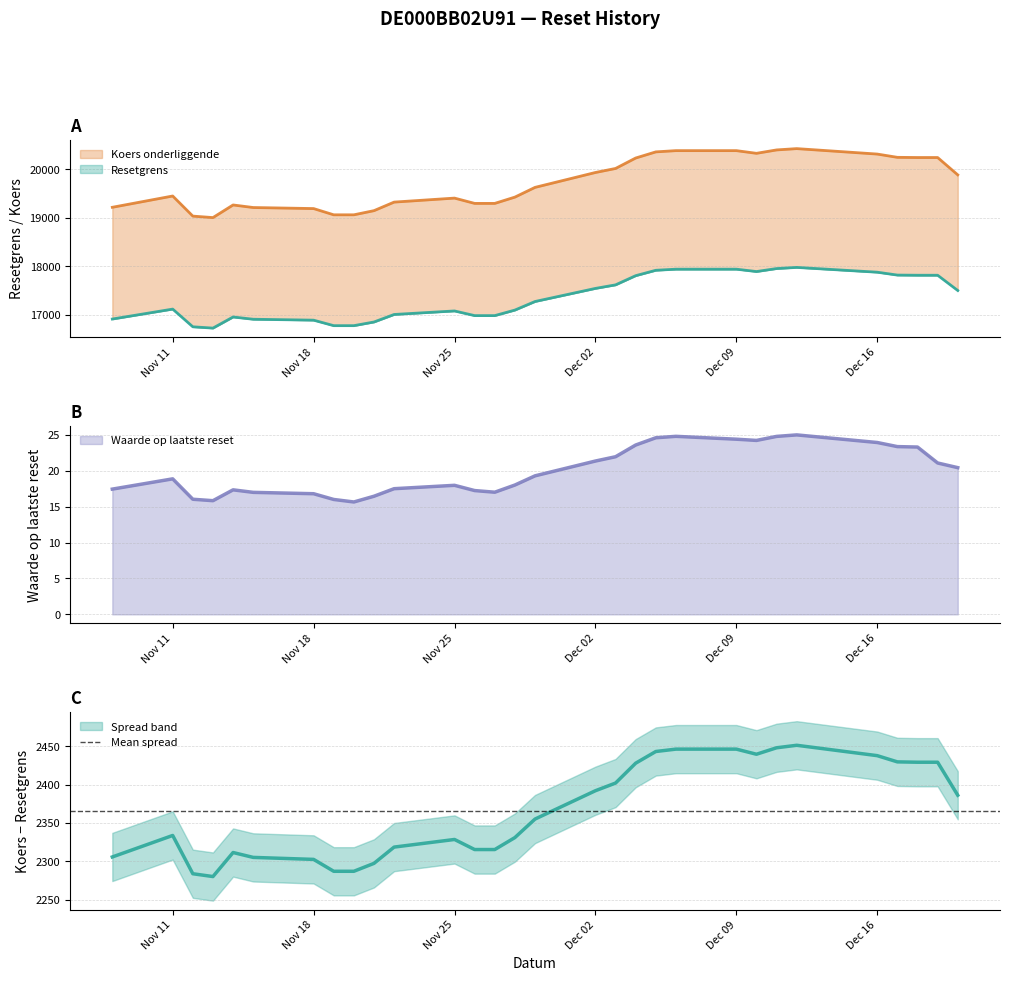

The Waarde op laatste reset series shows 24.4 at Dec 09. True or false?

True